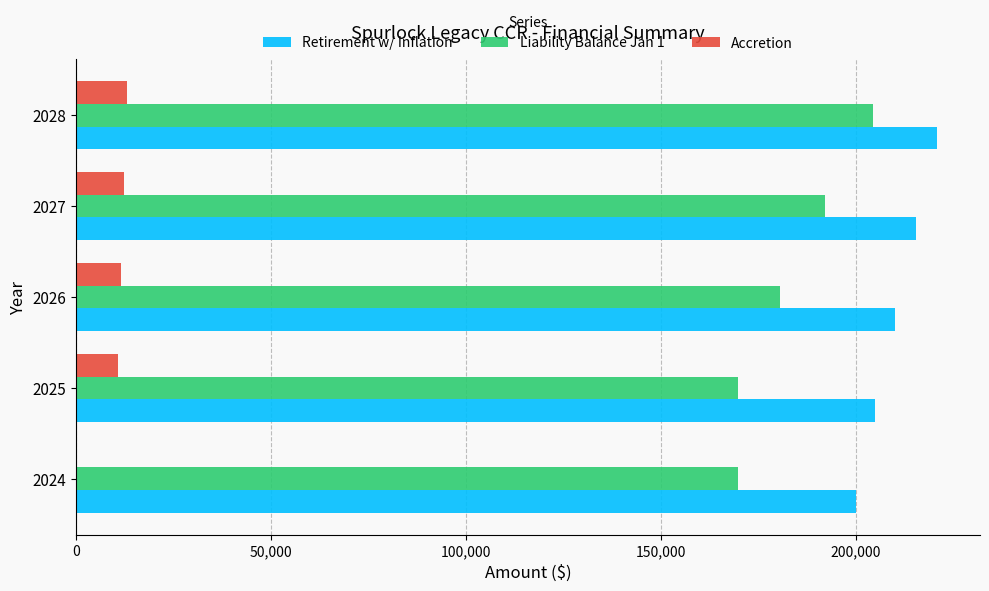

The value of Retirement w/ Inflation at 2027 is 282656.3. True or false?

False